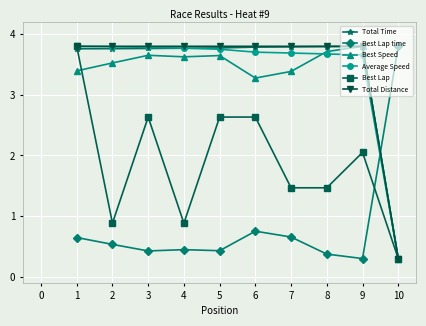

What is the minimum value for Average Speed?

0.3